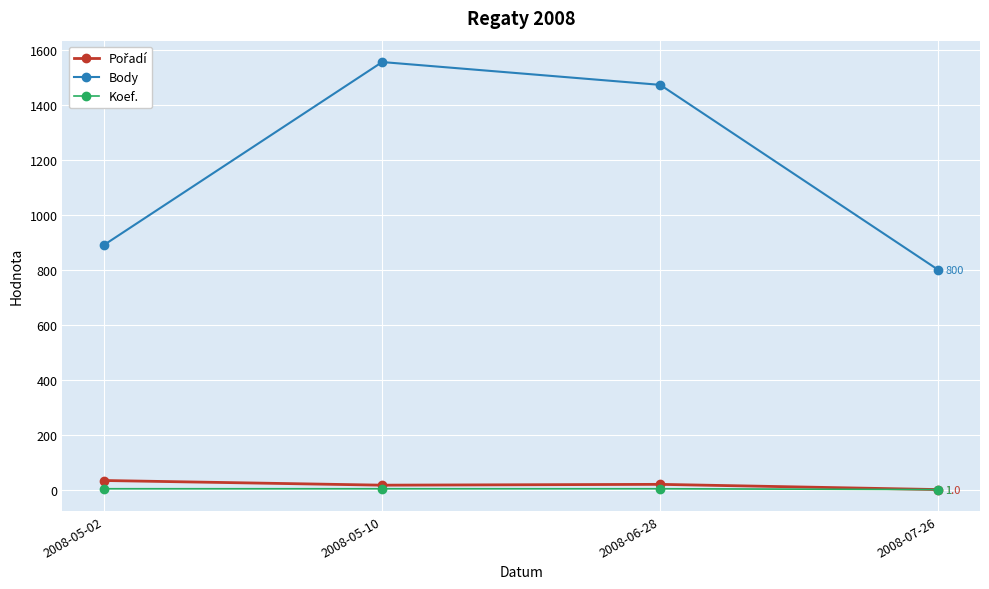

The value of Body at 2008-06-28 is 1473. True or false?

True